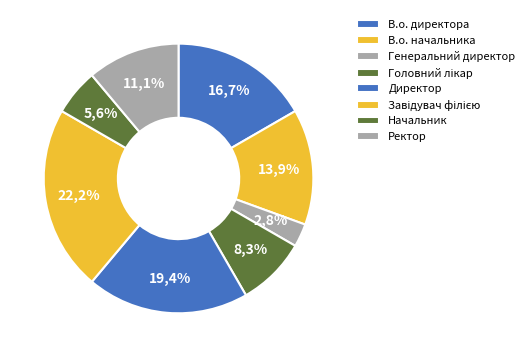

Rank the categories by value from highest to lowest.

Завідувач філією, Директор, В.о. директора, В.о. начальника, Ректор, Головний лікар, Начальник, Генеральний директор